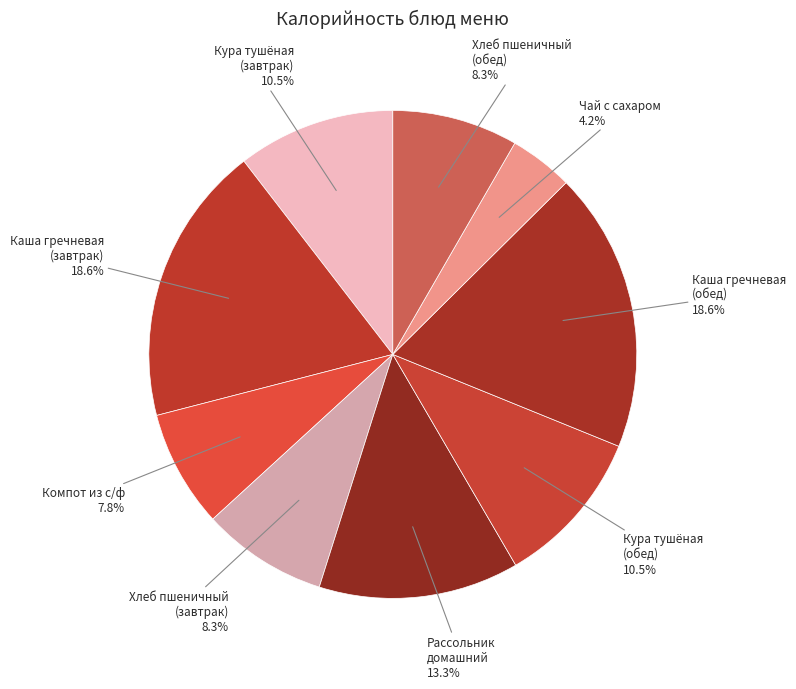

Which slice is the smallest?

Чай с сахаром